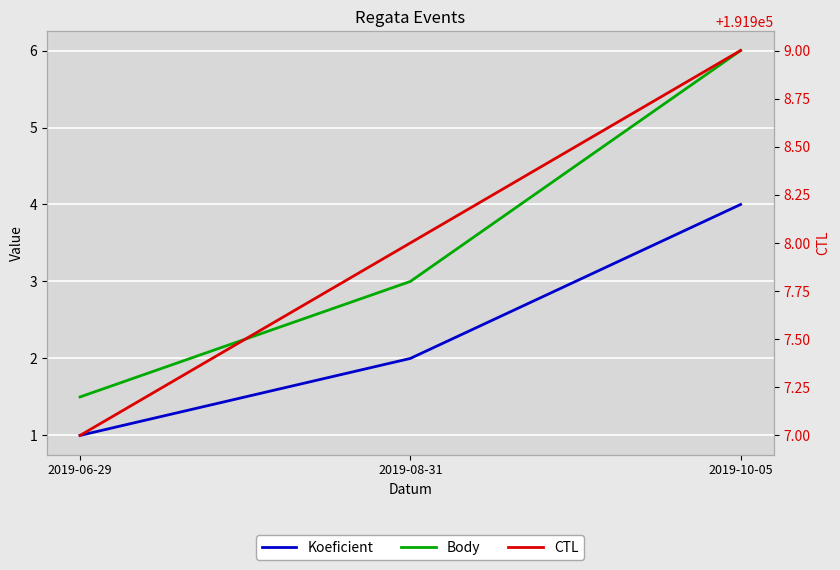

At 2019-06-29, list the series in order from largest to smallest.

CTL, Body, Koeficient